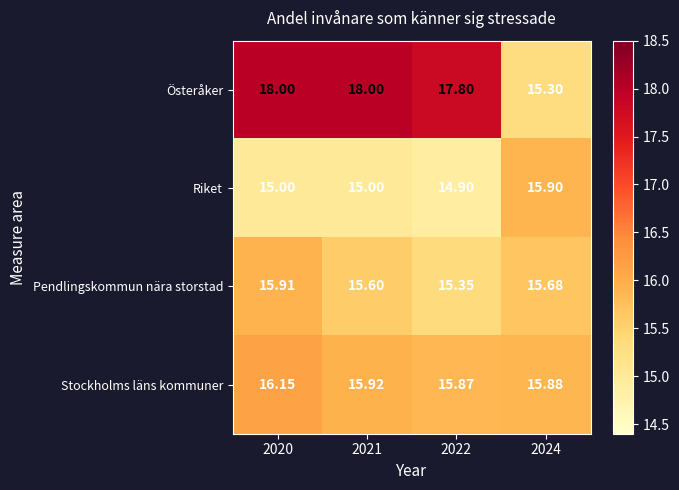

List the series in order of their overall mean, highest first.

Österåker, Stockholms läns kommuner, Pendlingskommun nära storstad, Riket